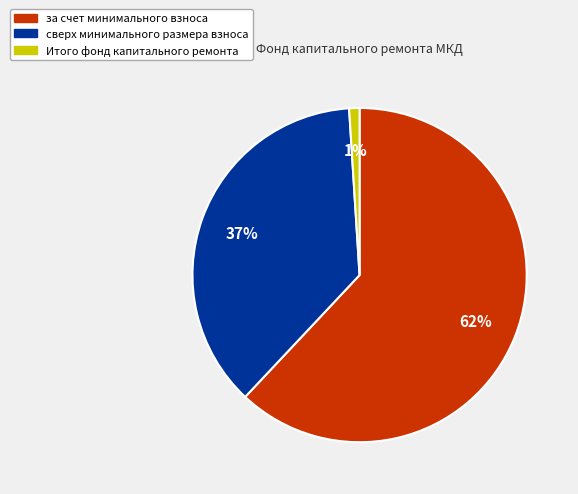

To the nearest percent, what percentage of the pie is сверх минимального размера взноса?

37%